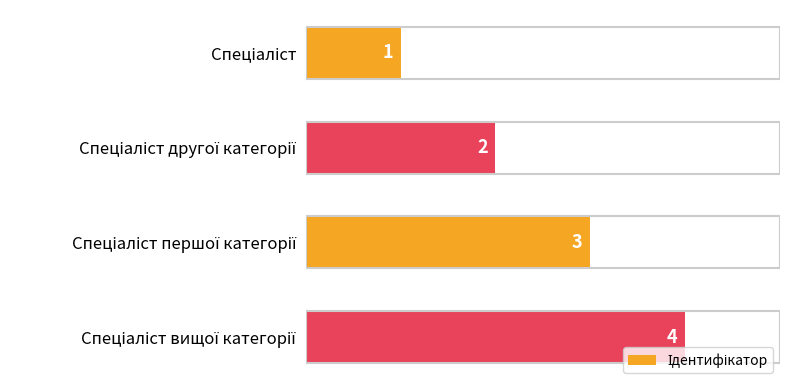

What is the value of the 1st bar from the top?

1